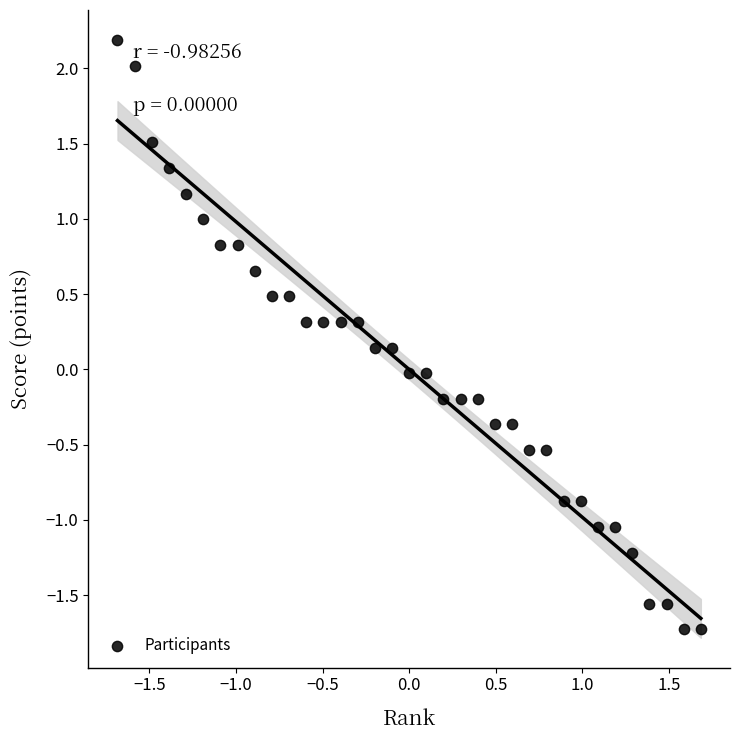

What is the range of X values (max minus min)?

3.4